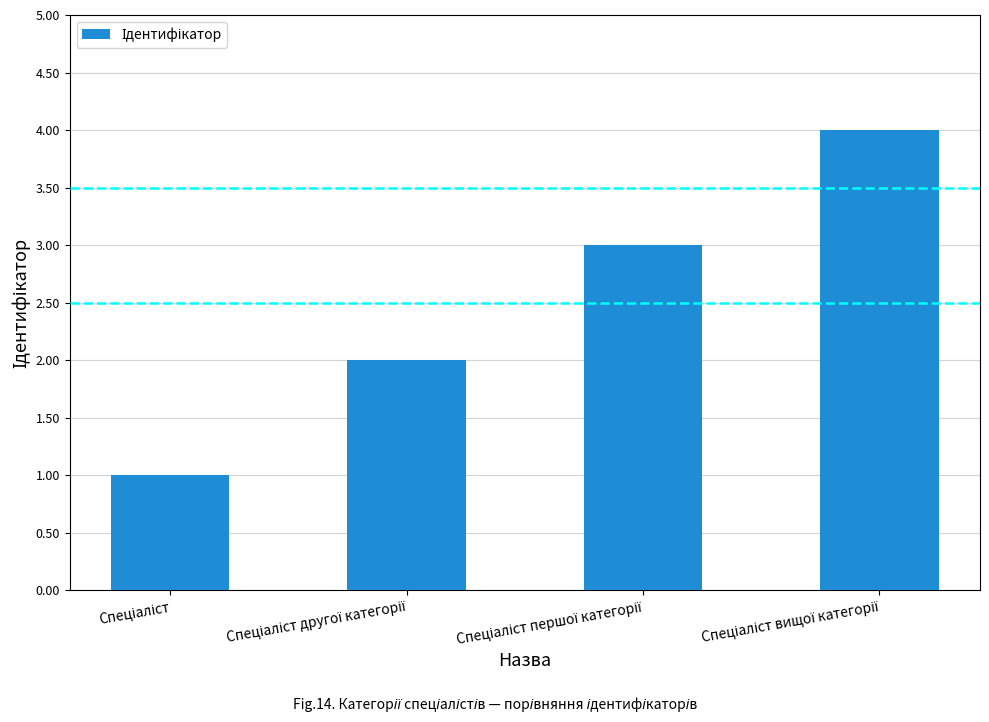

What is the sum of all values?

10